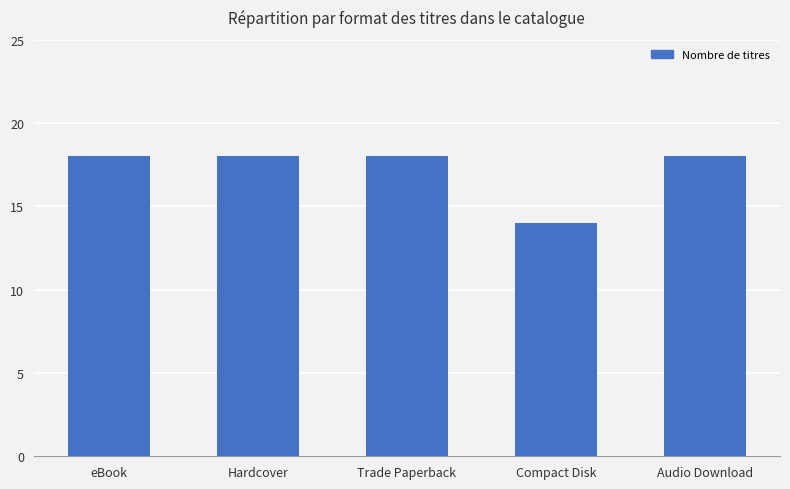

What is the change in value from Compact Disk to Audio Download?

+4